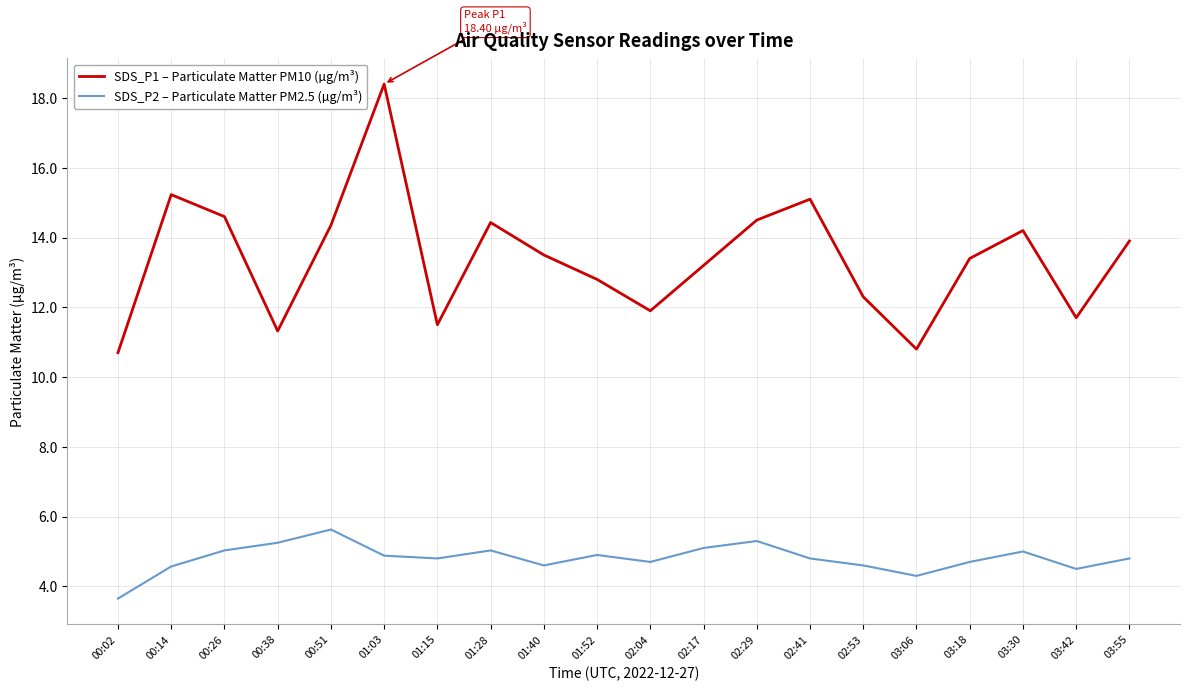

Rank the series by their average value, from lowest to highest.

SDS_P2 – Particulate Matter PM2.5 (µg/m³), SDS_P1 – Particulate Matter PM10 (µg/m³)